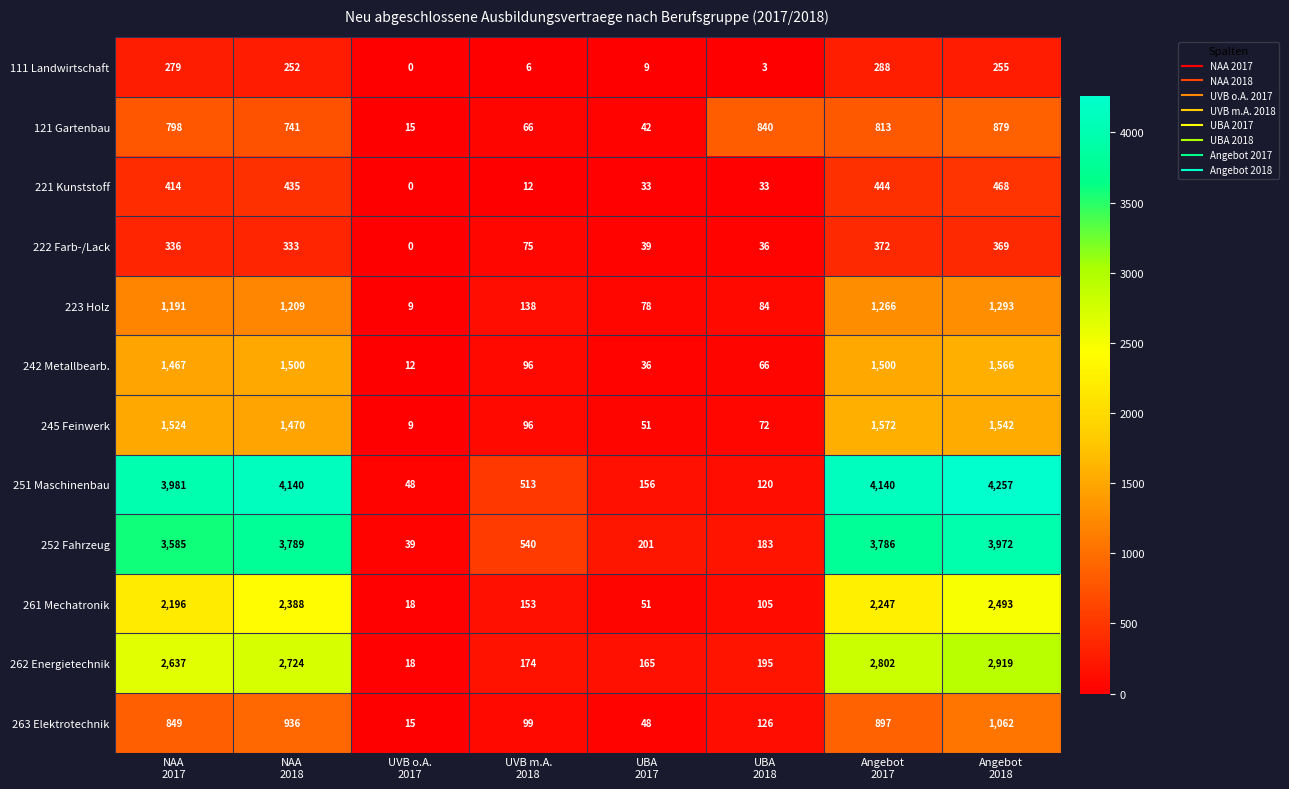

Between NAA
2017 and UVB o.A.
2017, which series saw the biggest shift?

251 Maschinenbau